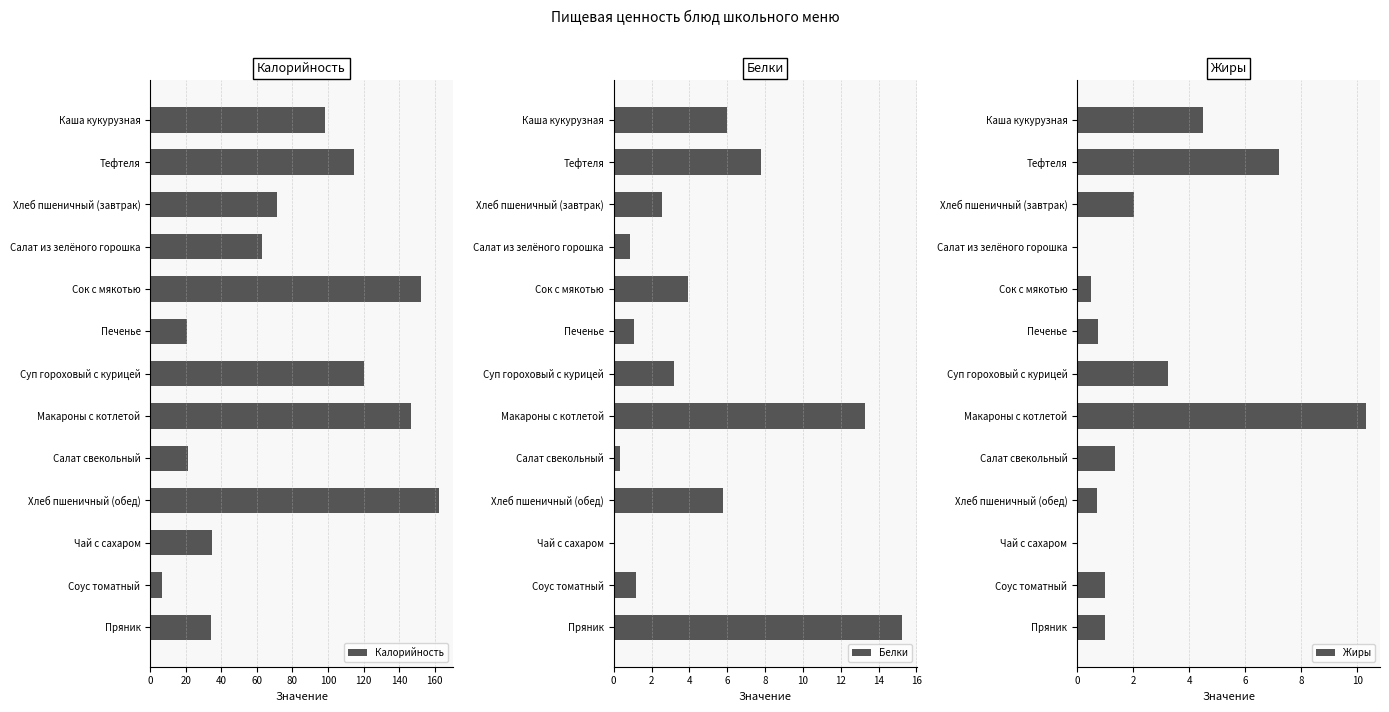

What is the difference between the maximum and minimum values in the Белки series?

15.2